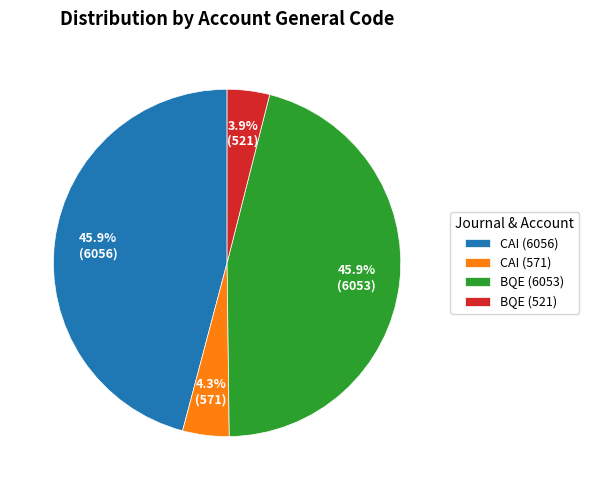

What portion of the pie excludes BQE (521)?

96.1%